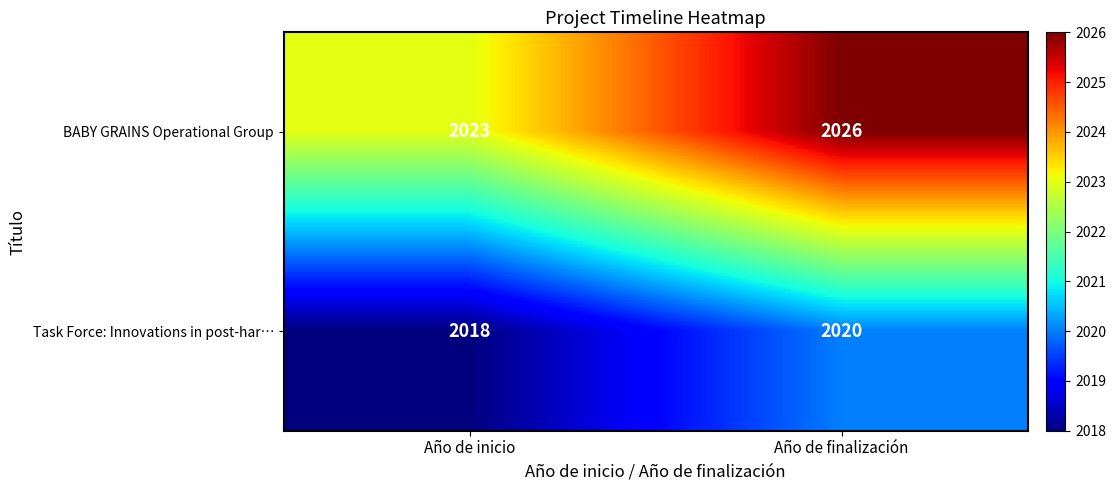

Reading left to right, what are all the values shown in this chart?

BABY GRAINS Operational Group: 2023	2026
Task Force: Innovations in post-har…: 2018	2020